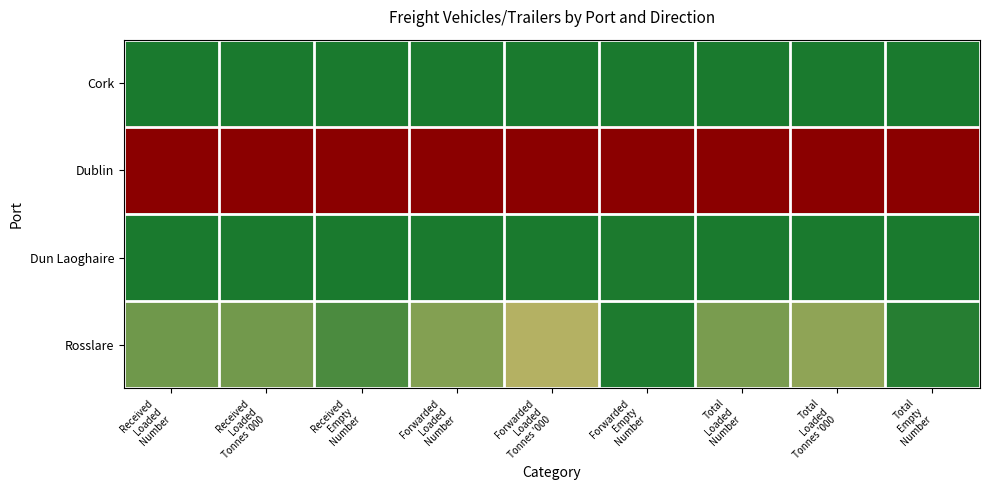

Rank the series by their maximum value, from lowest to highest.

Cork, Dun Laoghaire, Rosslare, Dublin